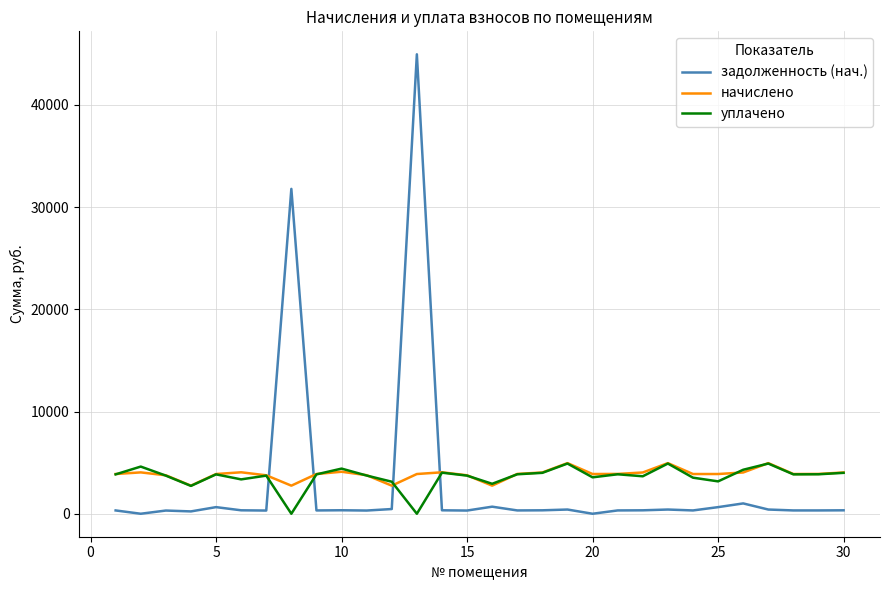

Which series has the largest range (max minus min)?

задолженность (нач.)